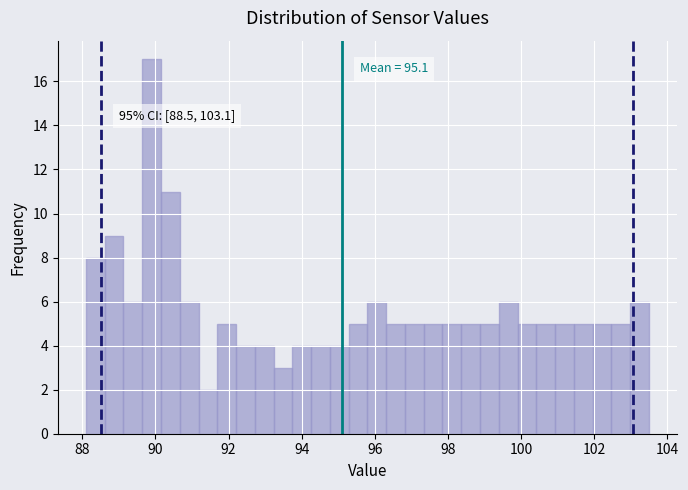

Around what value on the x-axis is the tallest bar? Give the approximate position of its centre, as read against the axis.

89.8